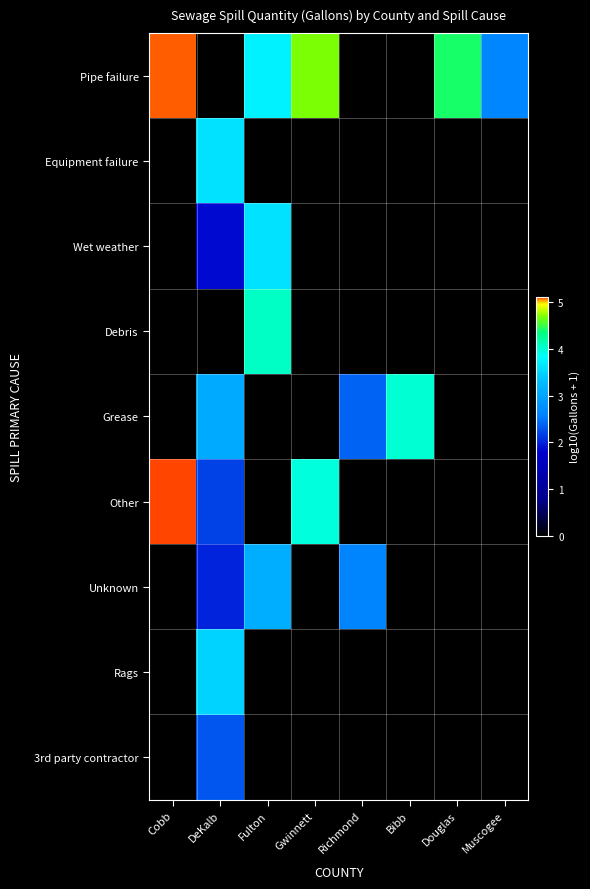

Which series has the largest total across all categories?

Pipe failure